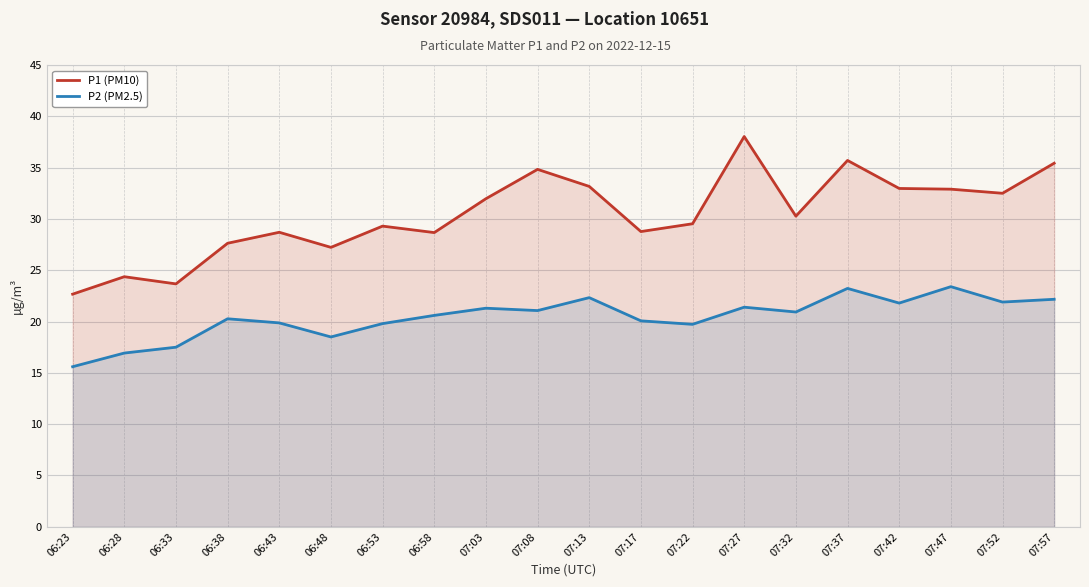

In P1 (PM10), how many points are higher than both neighbors (excluding endpoints)?

6